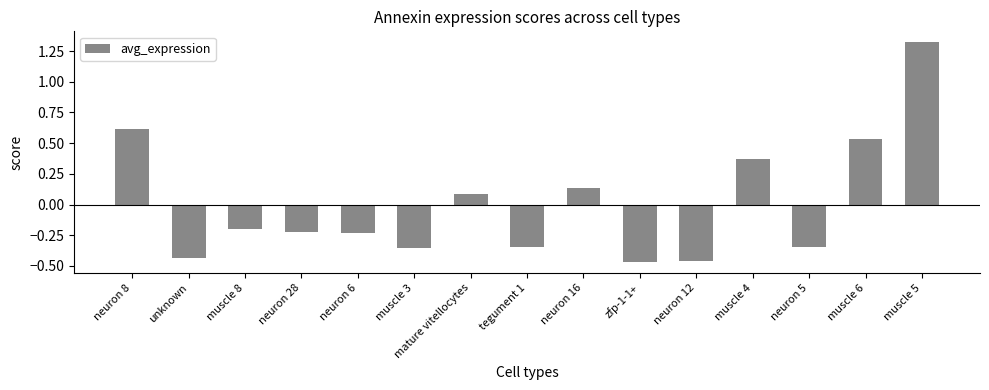

What position from the right is zfp-1-1+?

6